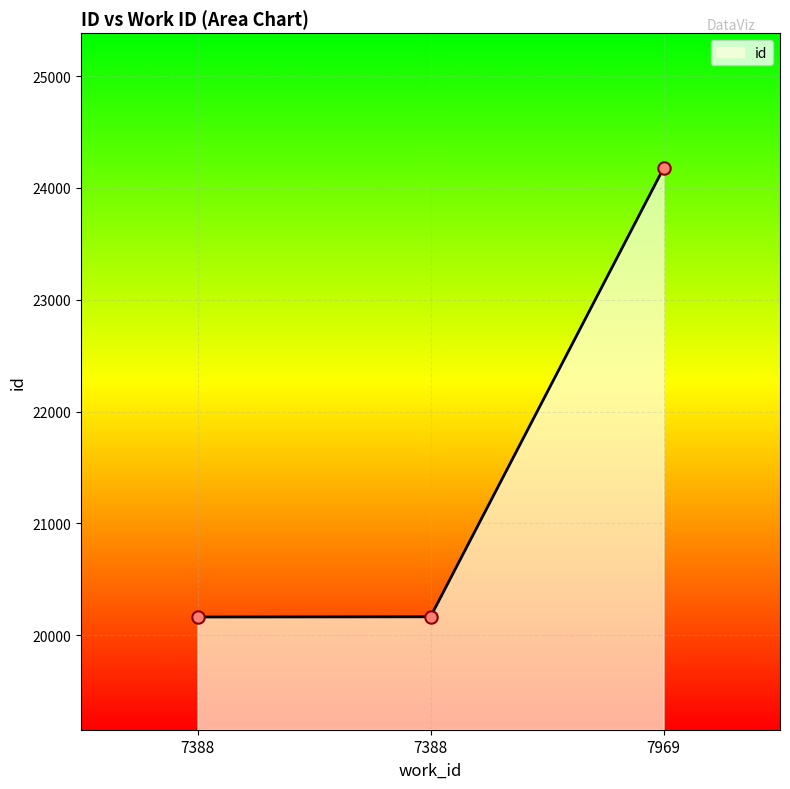

Approximately how many times larger is the value at 7969 compared to 7388?

1.2